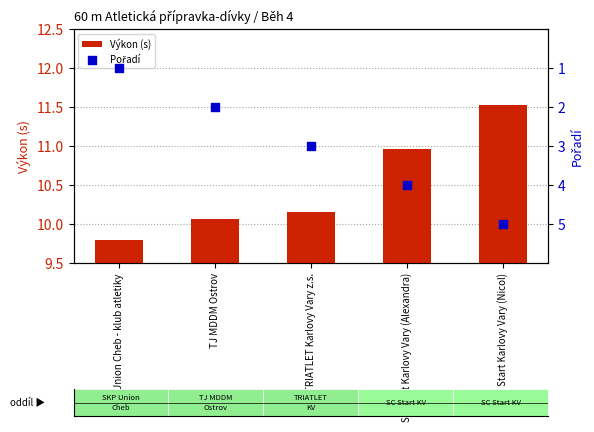

At which category is the sum across all series the highest?

SC Start Karlovy Vary (Nicol)